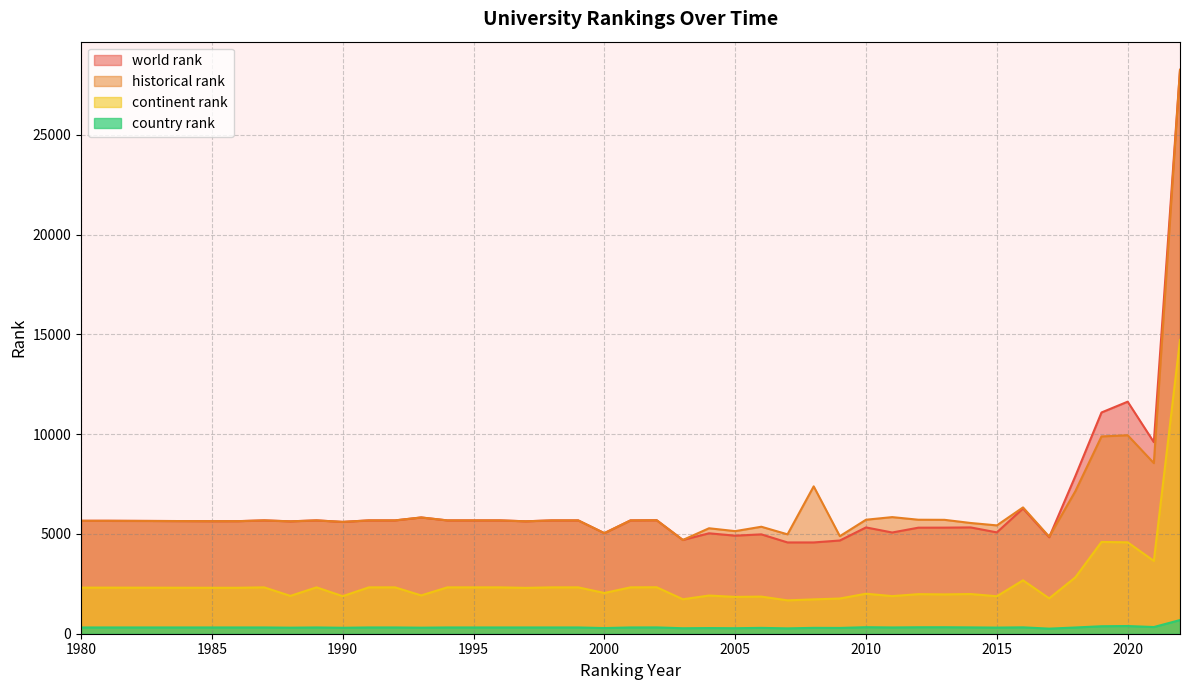

True or false: continent rank has more than 1 interior local peaks.

True